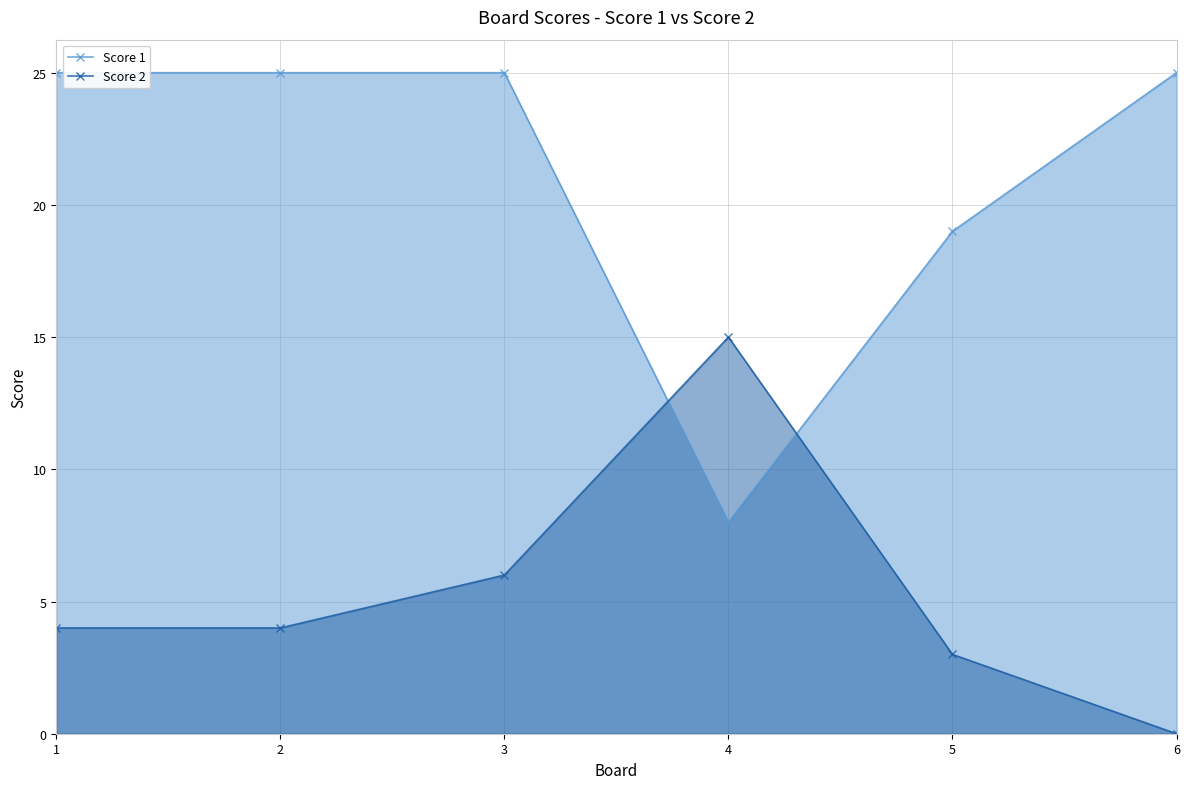

Which series has the largest total across all categories?

Score 1